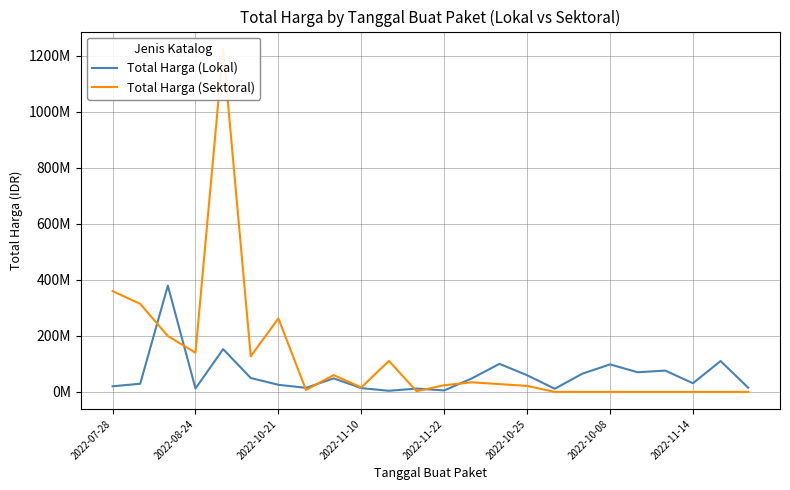

Count the number of data series in this chart.

2